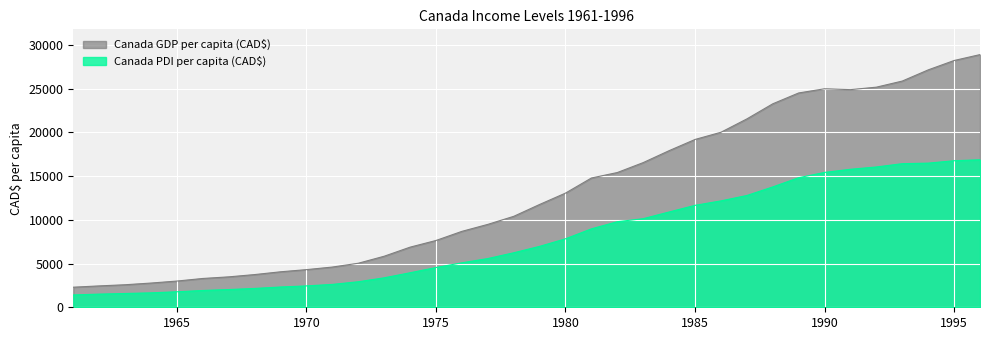

Which series has the largest range (max minus min)?

Canada GDP per capita (CAD$)